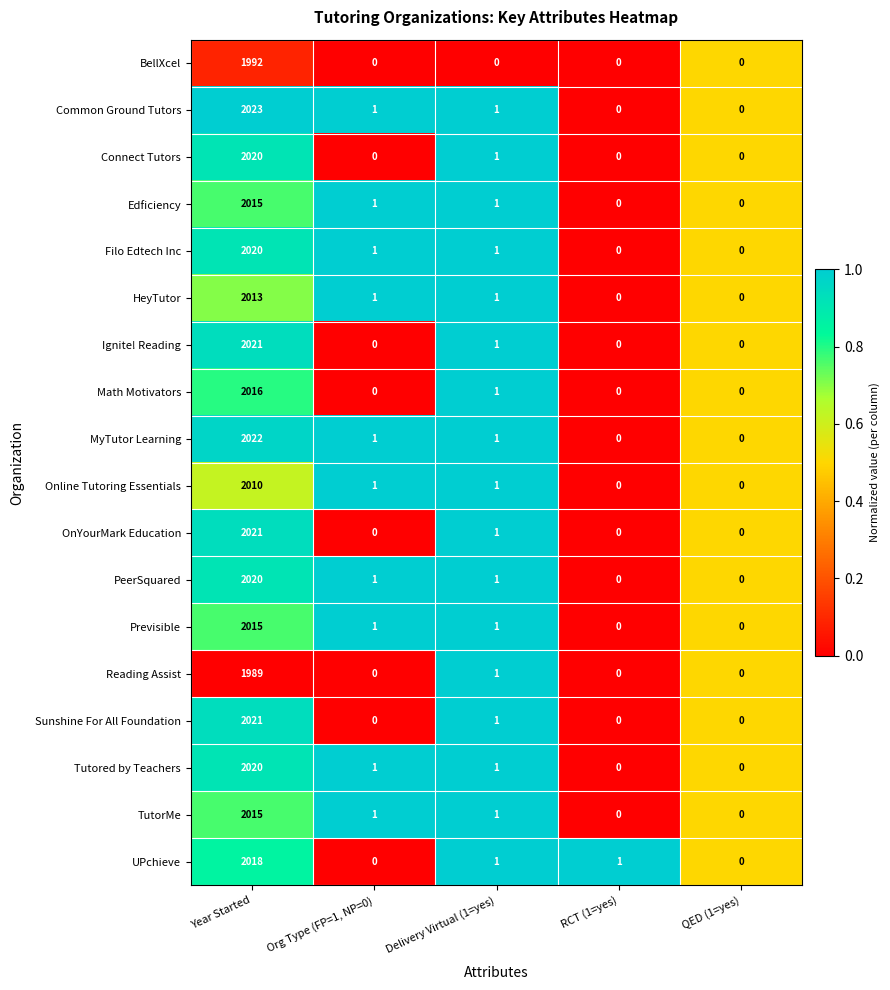

What is the highest value of the Edficiency series?

2015